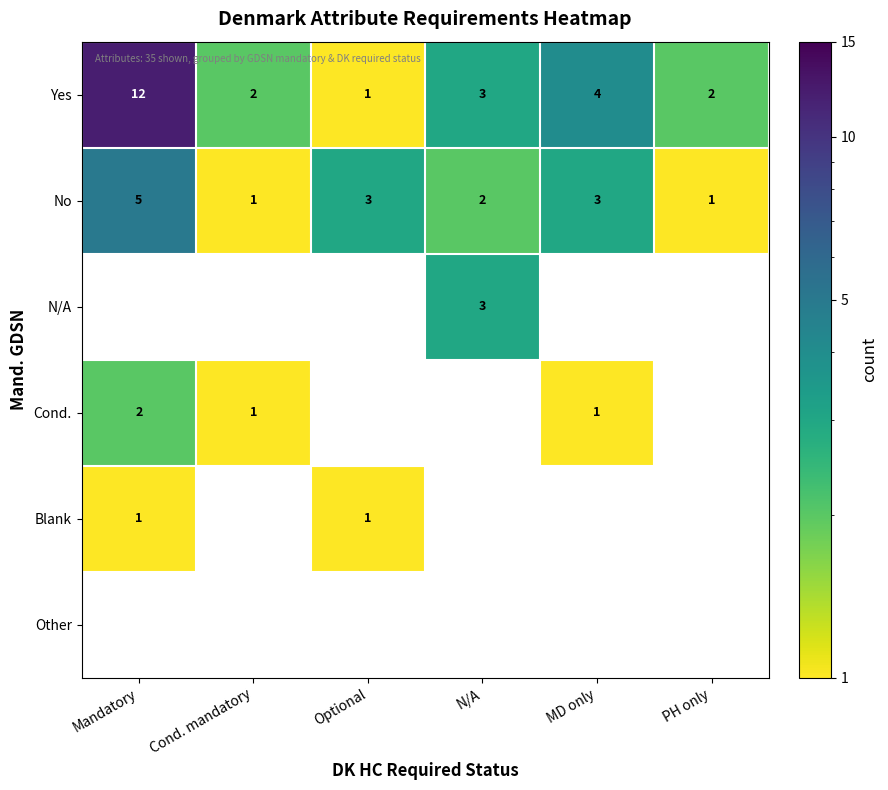

How many distinct data groups are displayed?

6